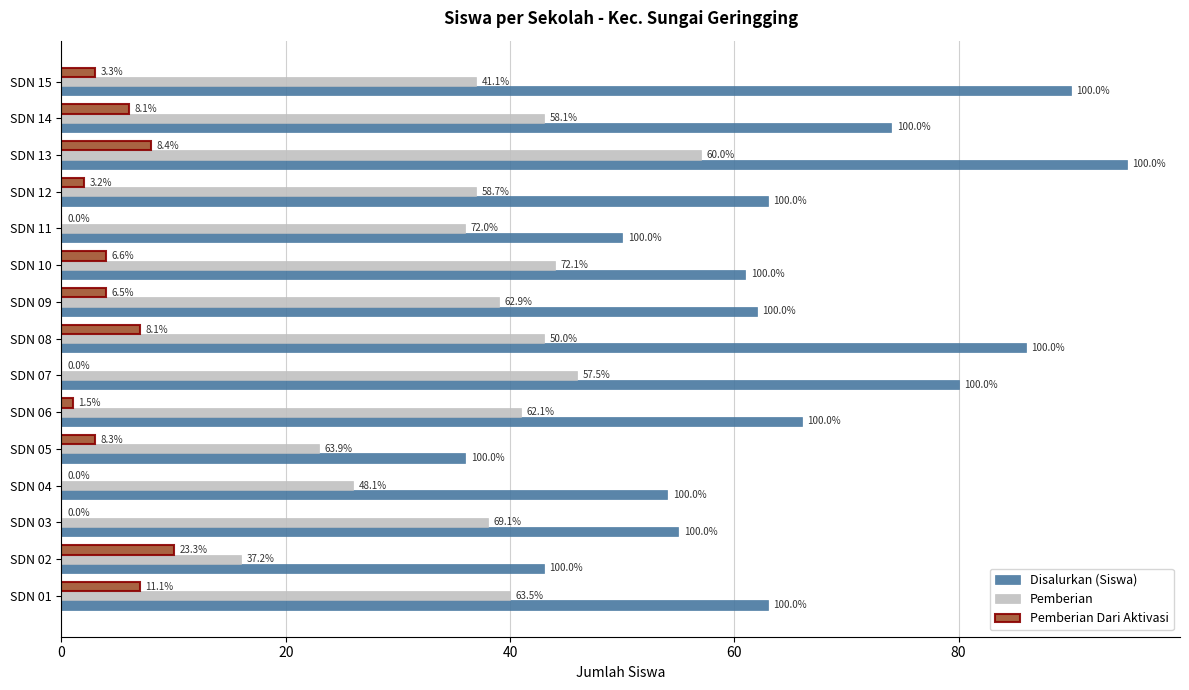

What are all the series names shown in the legend?

Disalurkan (Siswa), Pemberian, Pemberian Dari Aktivasi